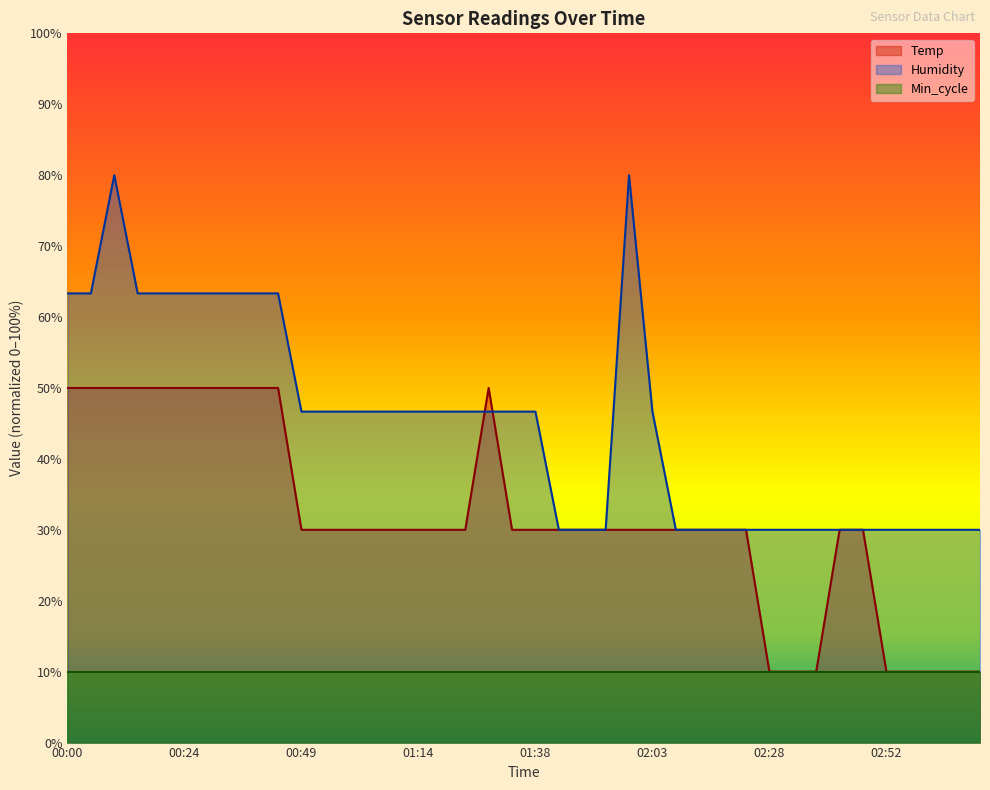

What is the difference between the maximum and minimum values in the Humidity series?

50.0